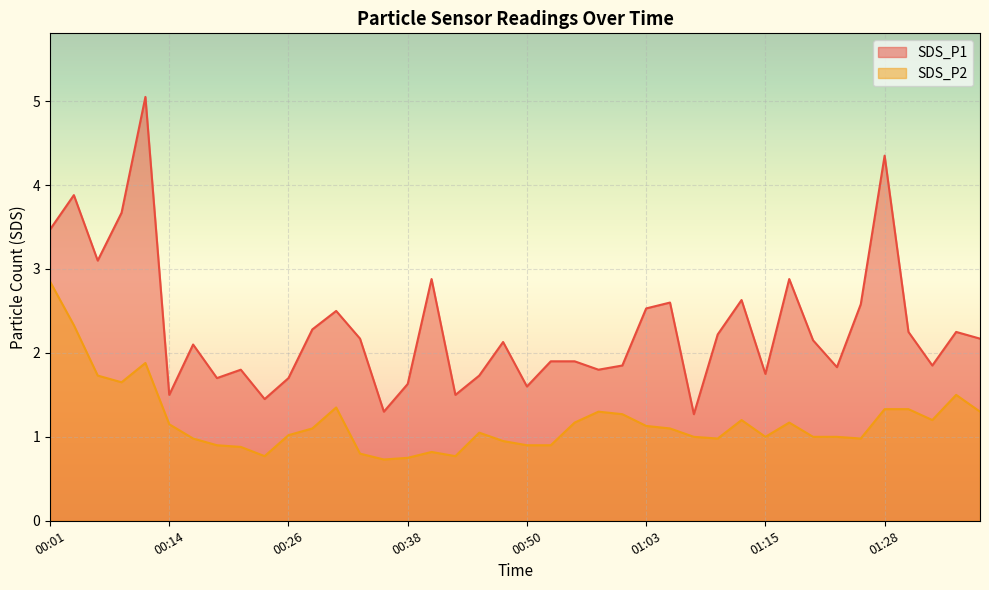

What are all the series names shown in the legend?

SDS_P1, SDS_P2